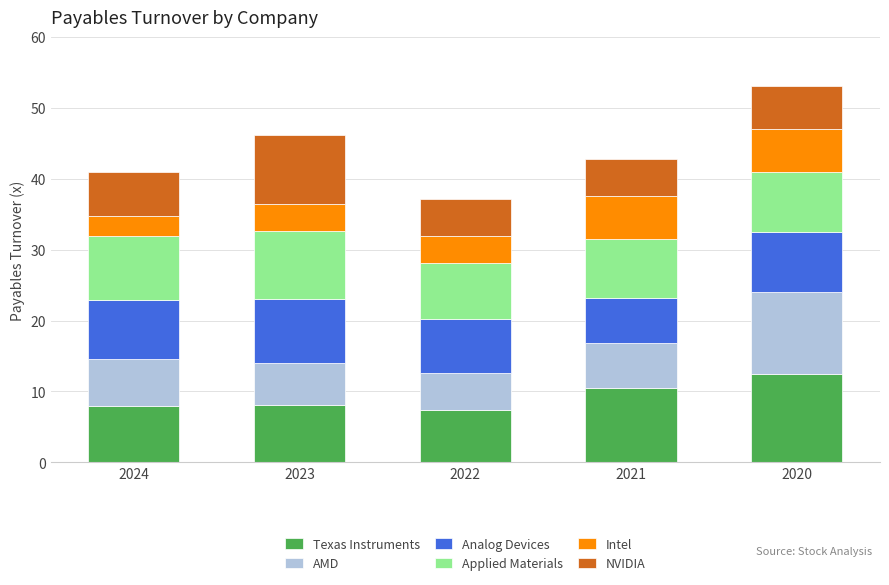

What is the difference between the maximum and minimum values in the Texas Instruments series?

5.2